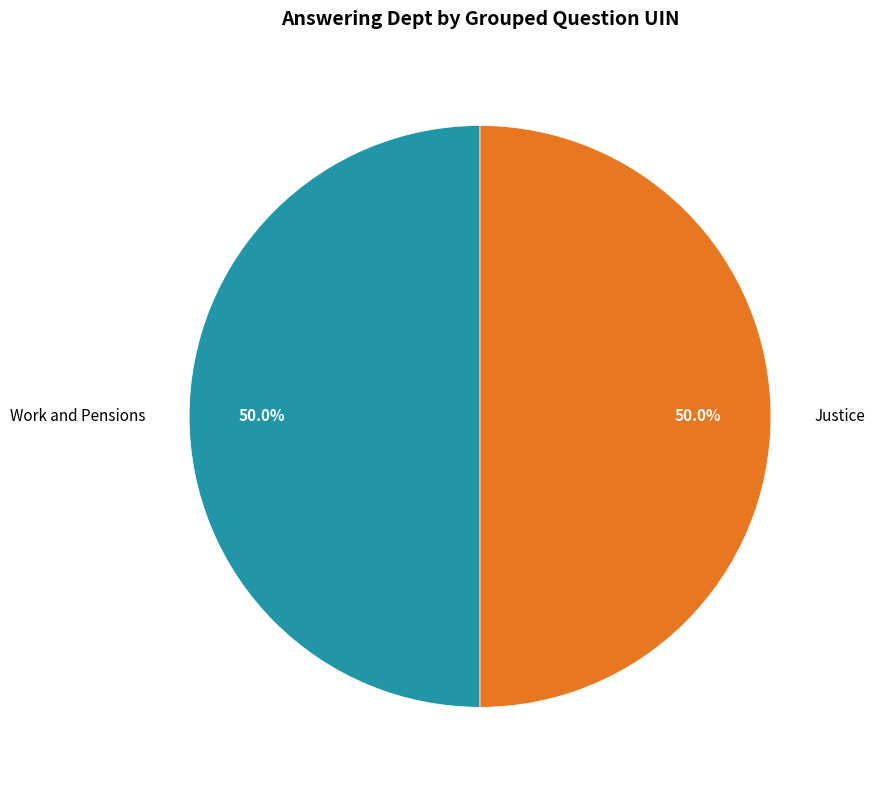

Approximately how many times larger is the value at Justice compared to Work and Pensions?

1.0